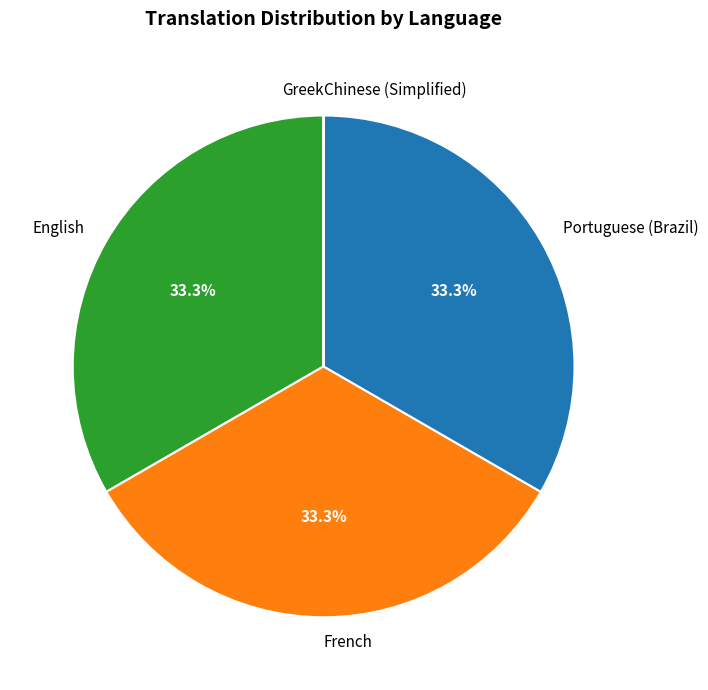

Does any single category account for the majority?

No